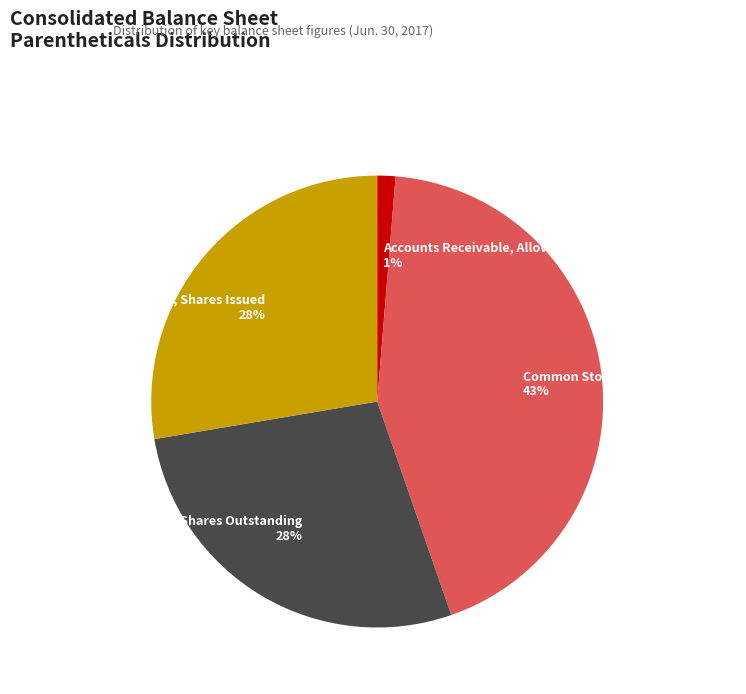

Is the sum of Accounts Receivable, Allowance and Common Stock, Shares Authorized greater than half?

No